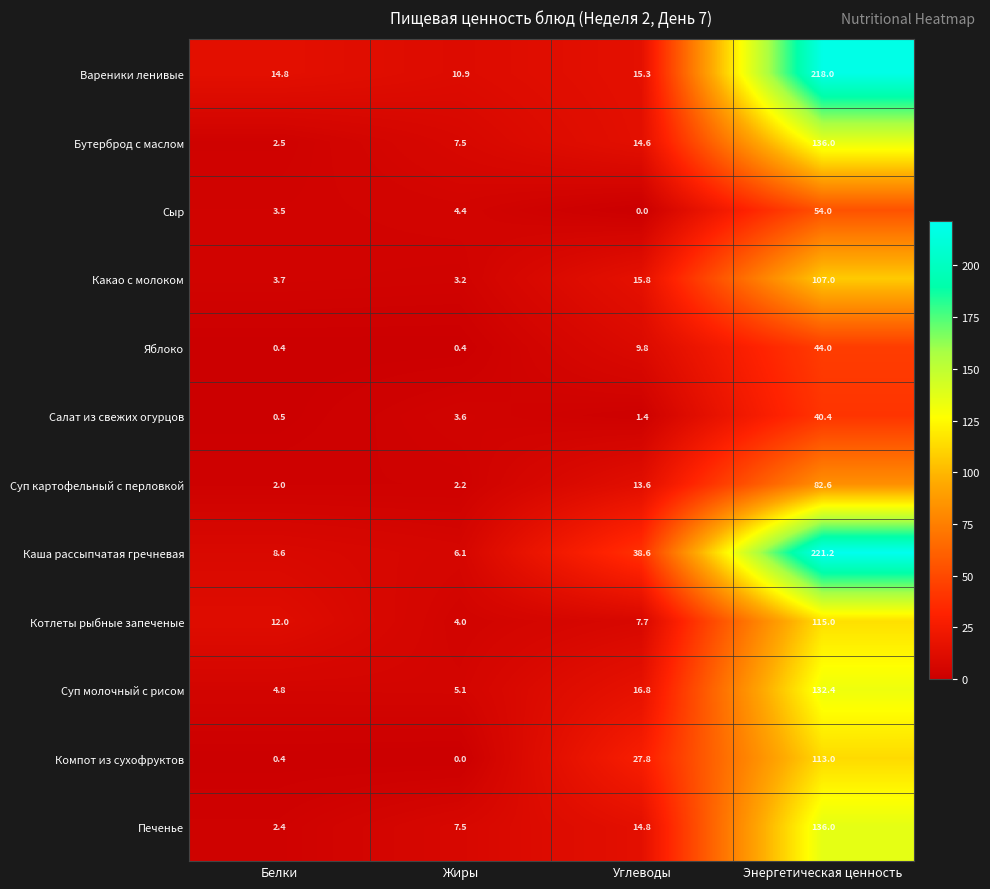

At which label does Суп картофельный с перловкой first exceed 13?

Углеводы